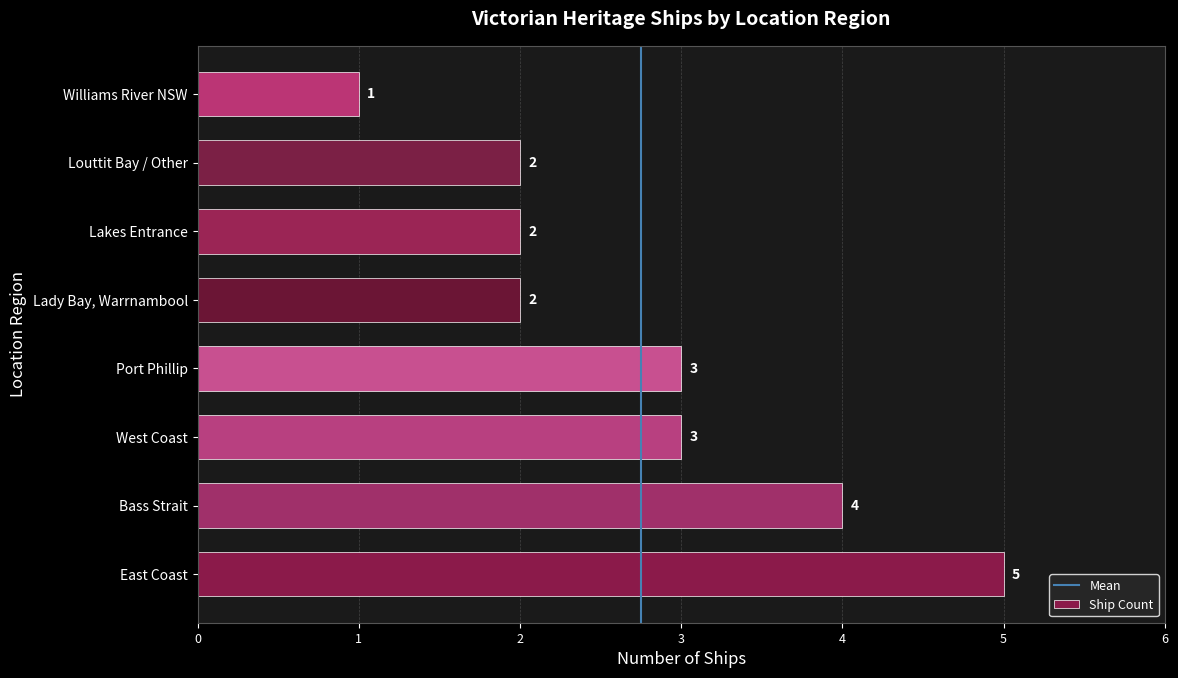

Approximately how many times larger is the value at Louttit Bay / Other compared to East Coast?

0.4